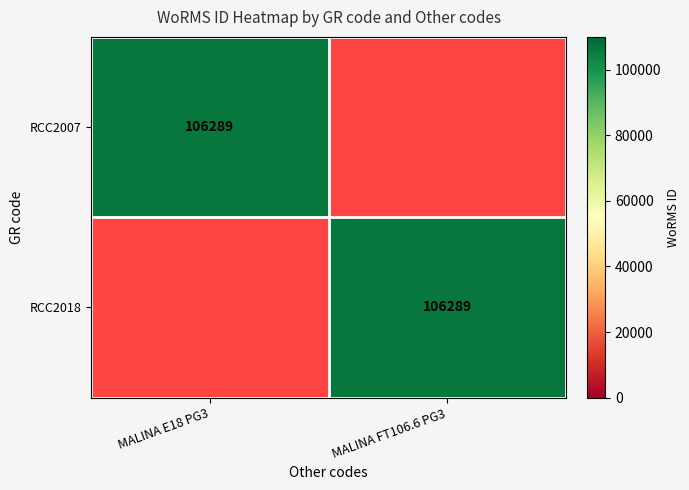

Is it true that RCC2018 equals 106289 at MALINA FT106.6 PG3?

True